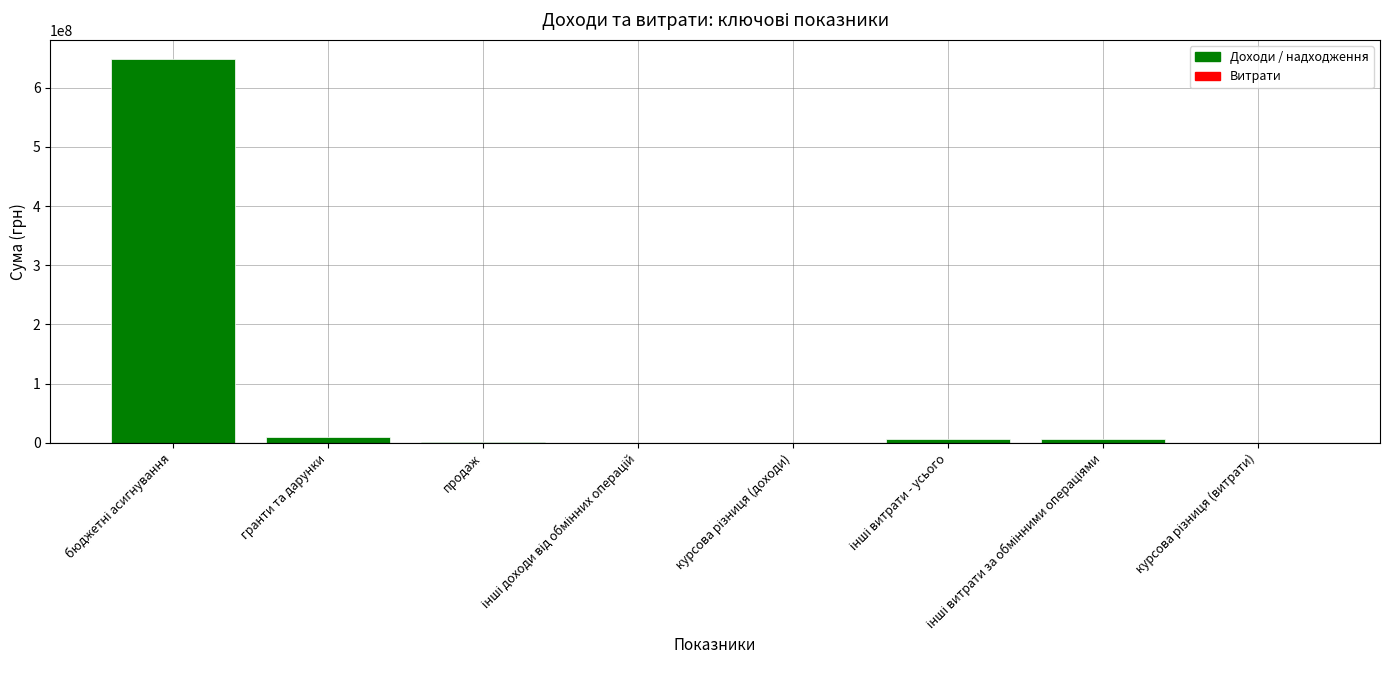

What is the sum of all values?

672778734